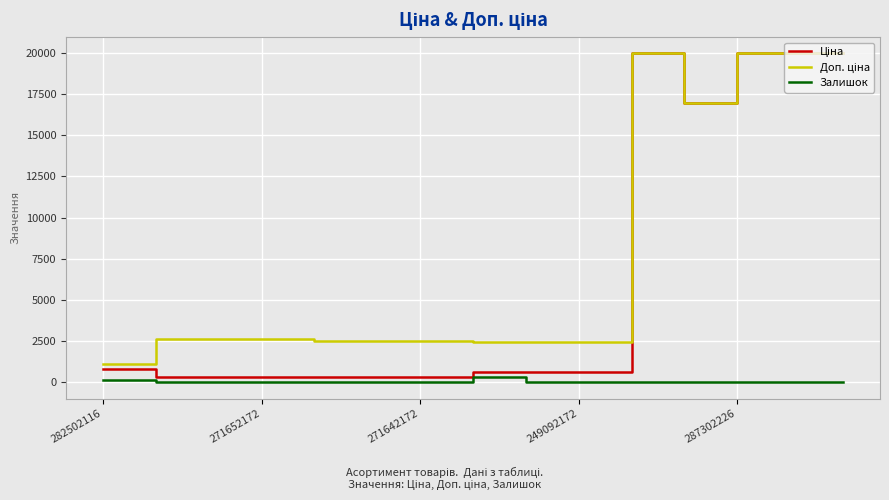

Is this an area chart (filled region under the line)?

No